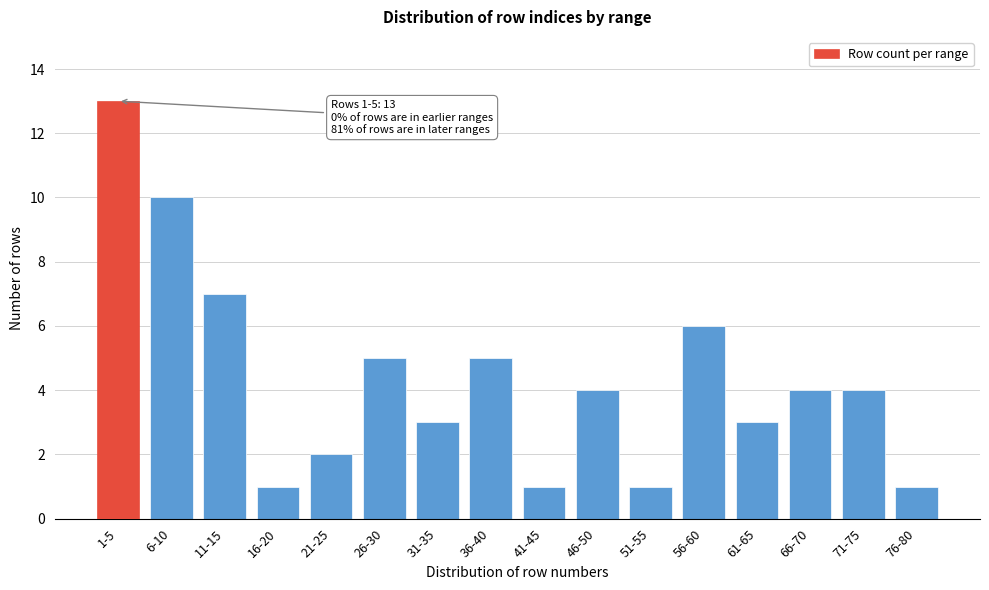

Reading left to right, list all the values displayed in this chart.

1-5=13	6-10=10	11-15=7	16-20=1	21-25=2	26-30=5	31-35=3	36-40=5	41-45=1	46-50=4	51-55=1	56-60=6	61-65=3	66-70=4	71-75=4	76-80=1